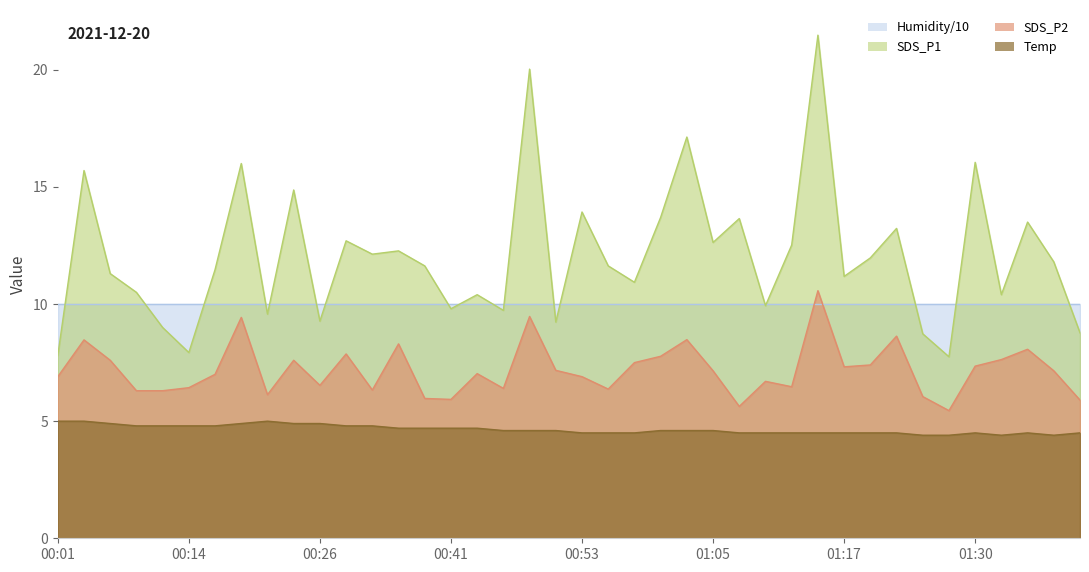

How many interior local peaks does the SDS_P1 series have?

14